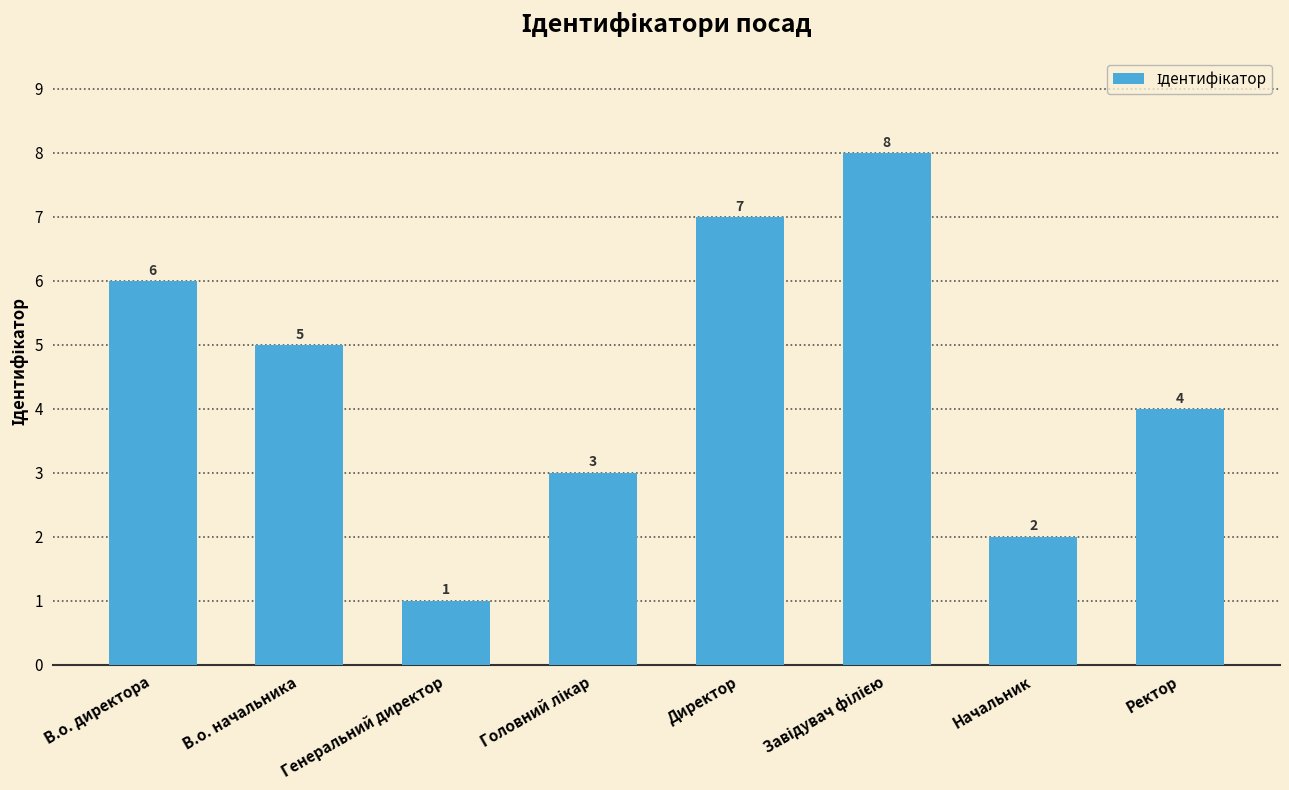

What is the change in value from В.о. директора to В.о. начальника?

-1